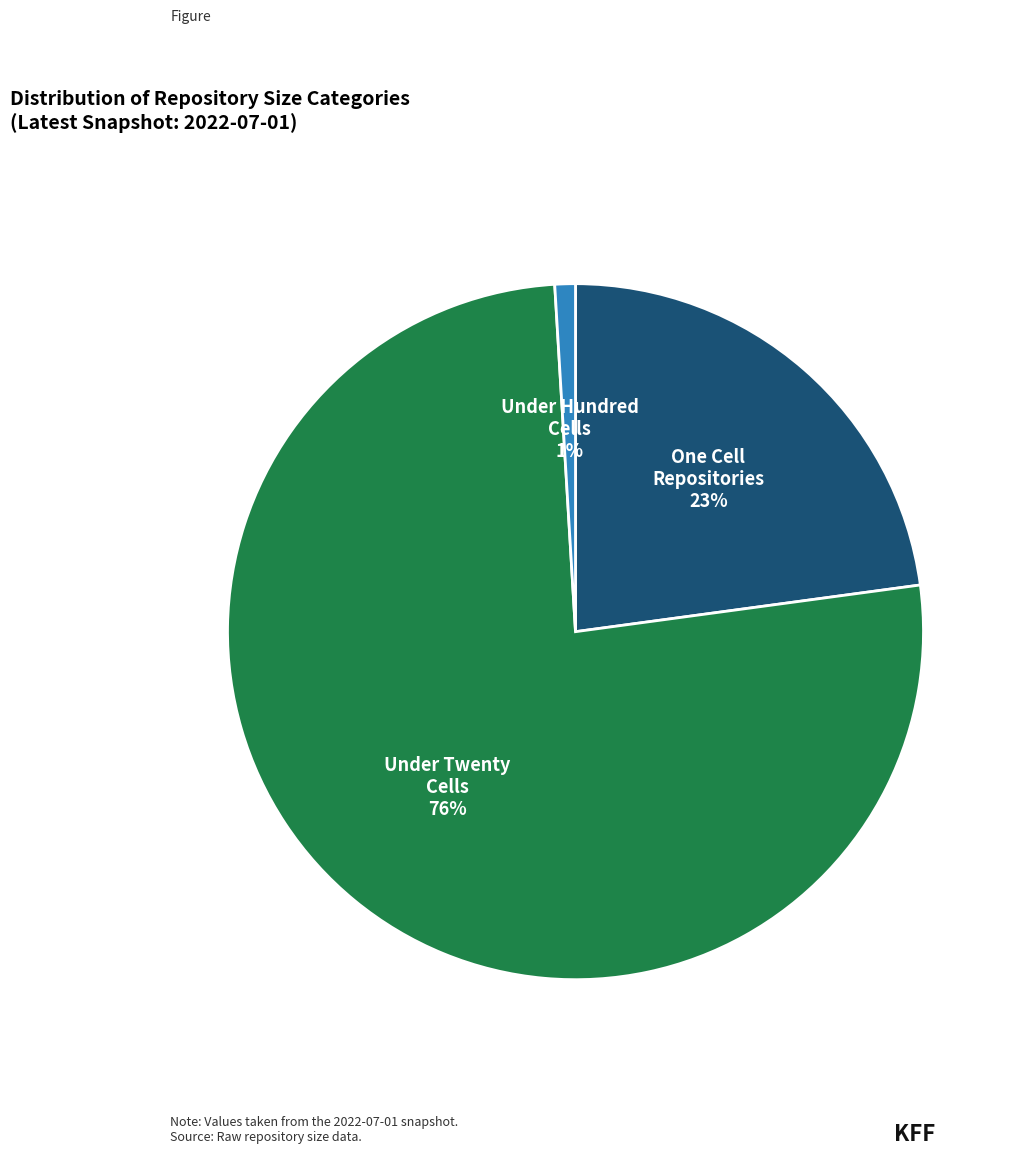

To the nearest percent, what is the average slice percentage?

33%